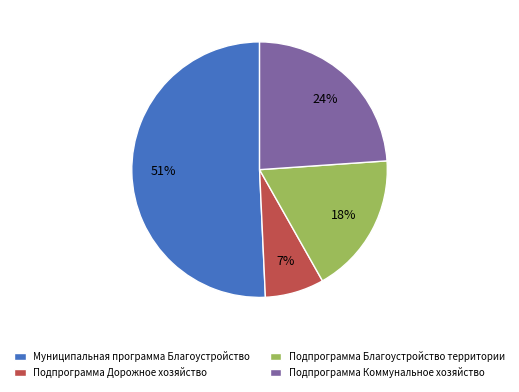

Rank the categories by value from highest to lowest.

Муниципальная программа Благоустройство, Подпрограмма Коммунальное хозяйство, Подпрограмма Благоустройство территории, Подпрограмма Дорожное хозяйство